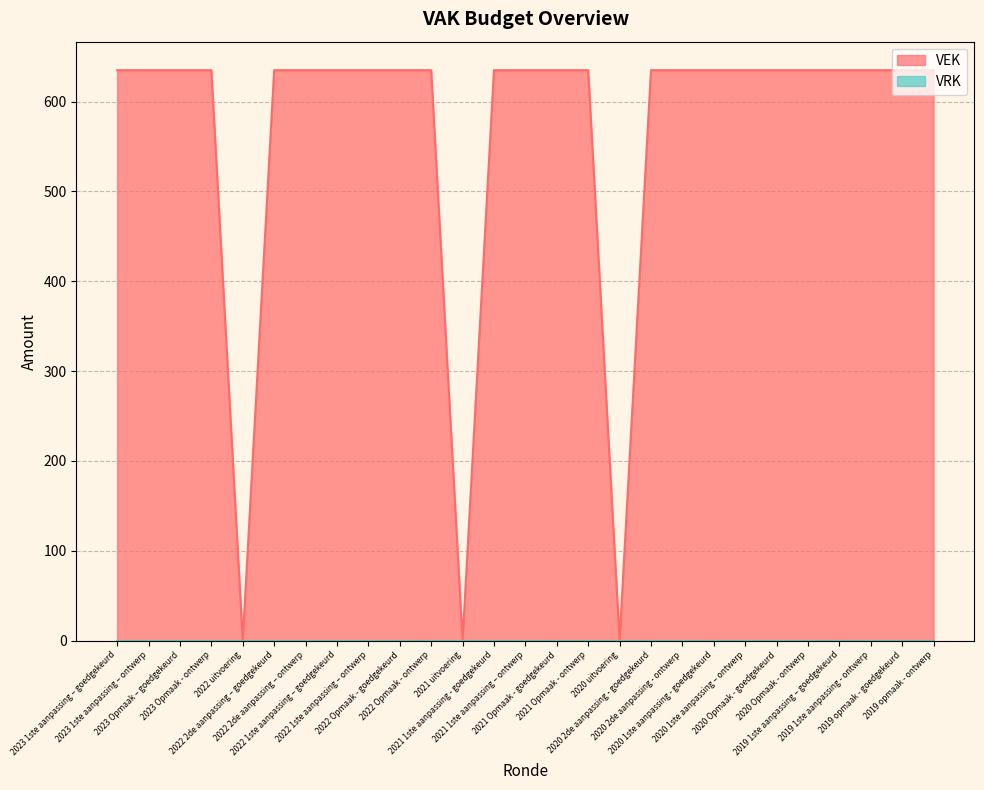

List the labels in order of value, largest first.

2023 1ste aanpassing – goedgekeurd, 2023 1ste aanpassing – ontwerp, 2023 Opmaak – goedgekeurd, 2023 Opmaak - ontwerp, 2022 2de aanpassing – goedgekeurd, 2022 2de aanpassing – ontwerp, 2022 1ste aanpassing – goedgekeurd, 2022 1ste aanpassing – ontwerp, 2022 Opmaak - goedgekeurd, 2022 Opmaak - ontwerp, 2021 1ste aanpassing - goedgekeurd, 2021 1ste aanpassing – ontwerp, 2021 Opmaak - goedgekeurd, 2021 Opmaak - ontwerp, 2020 2de aanpassing - goedgekeurd, 2020 2de aanpassing - ontwerp, 2020 1ste aanpassing - goedgekeurd, 2020 1ste aanpassing – ontwerp, 2020 Opmaak - goedgekeurd, 2020 Opmaak - ontwerp, 2019 1ste aanpassing – goedgekeurd, 2019 1ste aanpassing - ontwerp, 2019 opmaak - goedgekeurd, 2019 opmaak - ontwerp, 2022 uitvoering, 2021 uitvoering, 2020 uitvoering